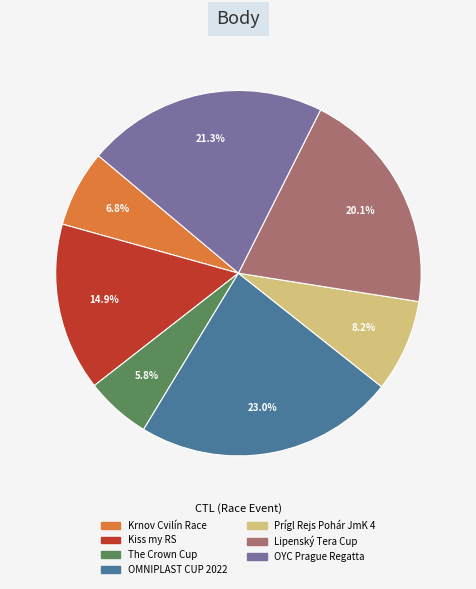

Does any single category account for the majority?

No